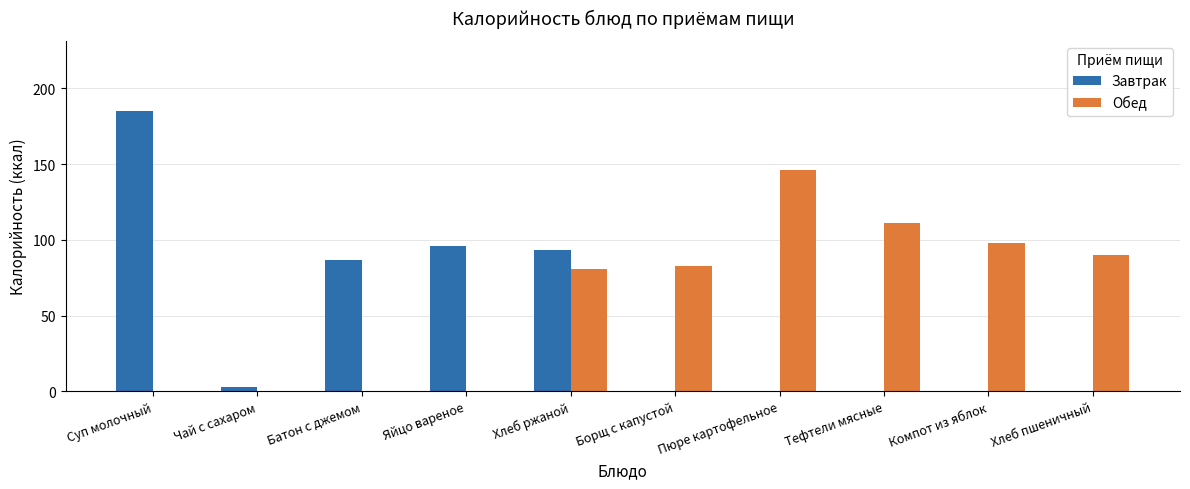

Between Суп молочный and Борщ с капустой, which series saw the biggest shift?

Завтрак